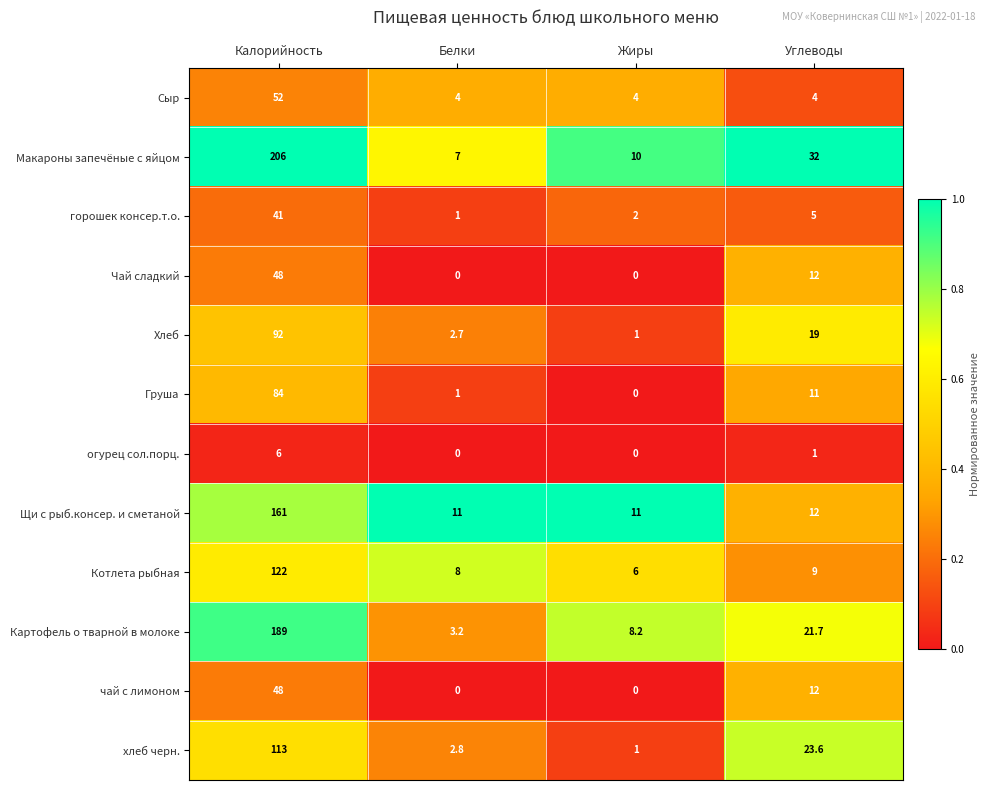

What is the sum of all огурец сол.порц. values?

7.0